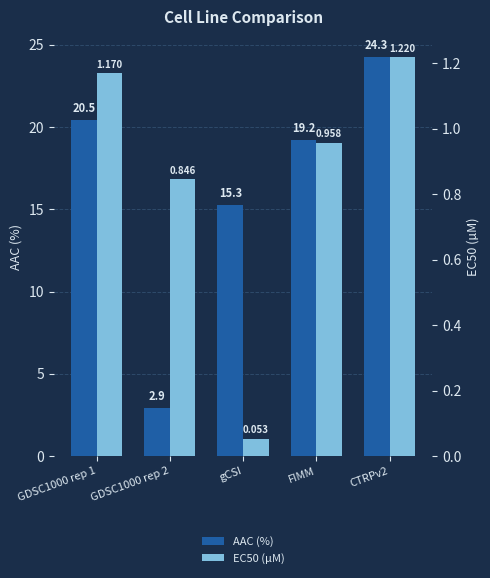

At how many categories does at least one series exceed 16?

3